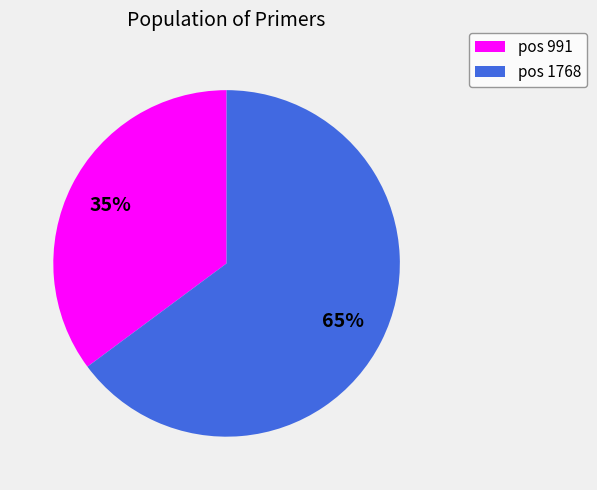

To the nearest percent, what is the average slice percentage?

50%